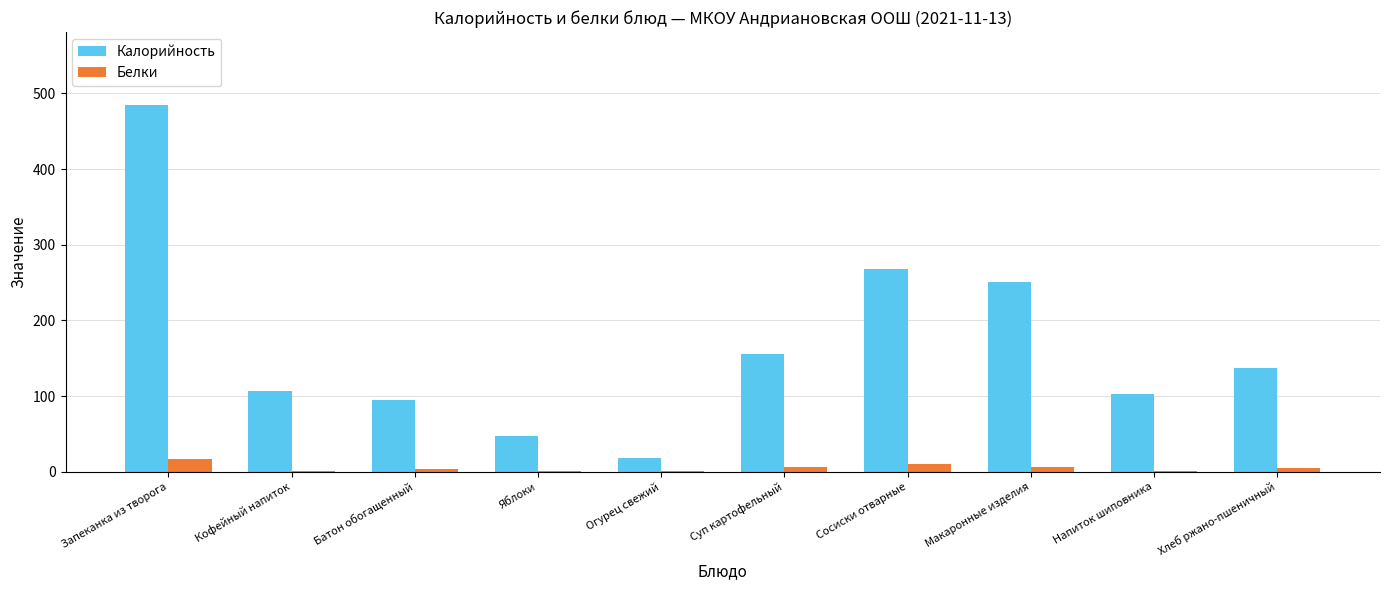

What is the sum of all Калорийность values?

1666.0